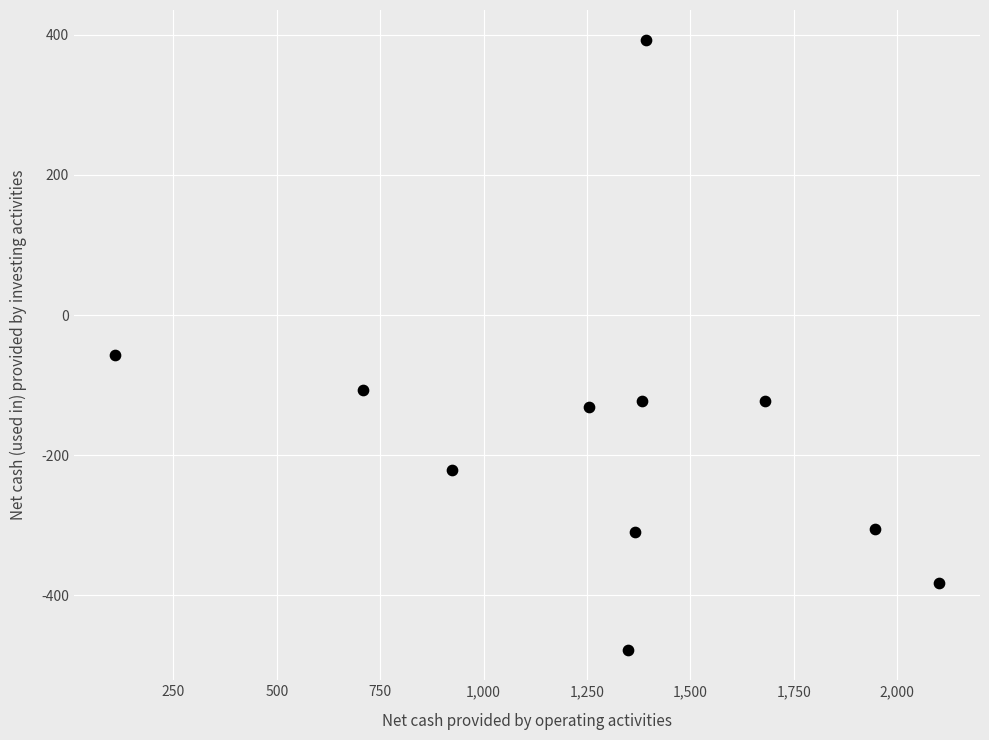

What is the range of Y values (max minus min)?

870